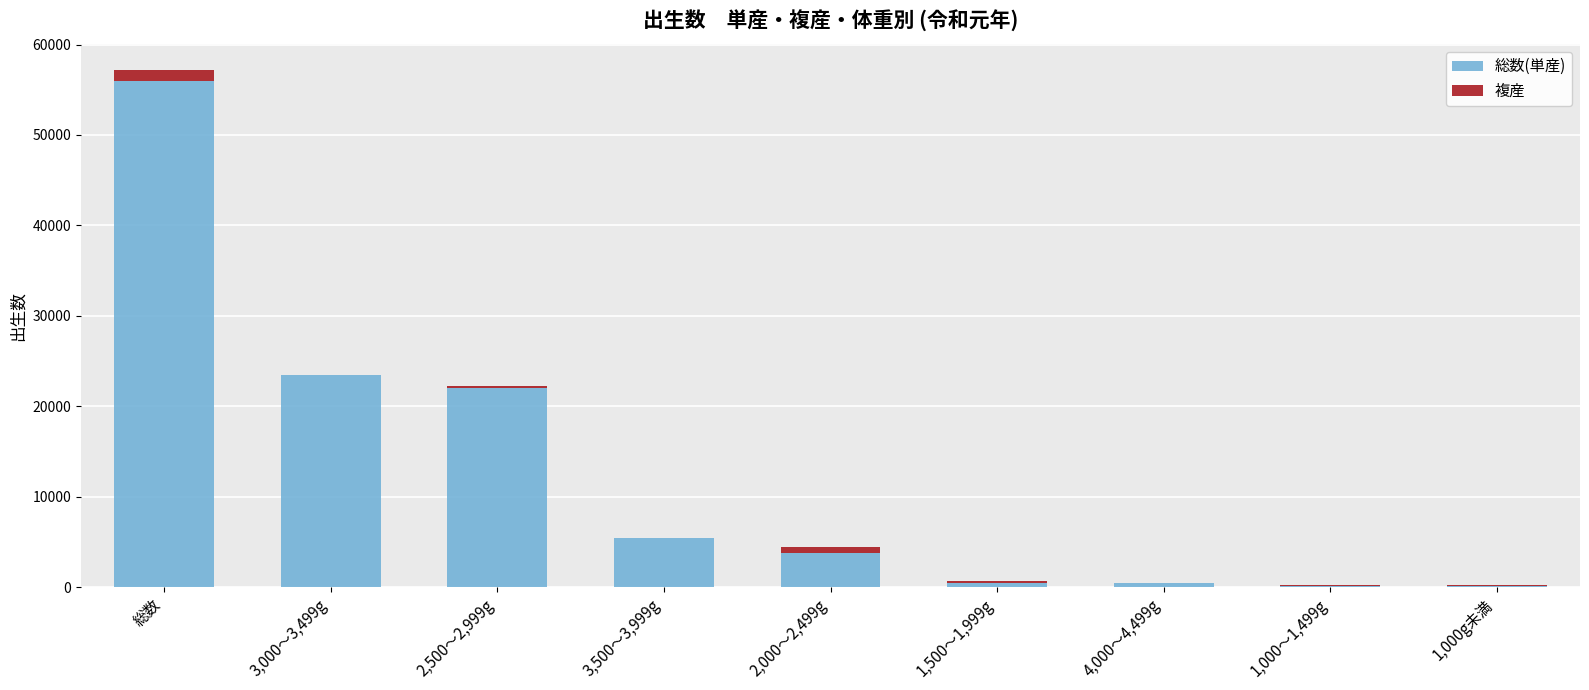

At which category is the sum across all series the highest?

総数